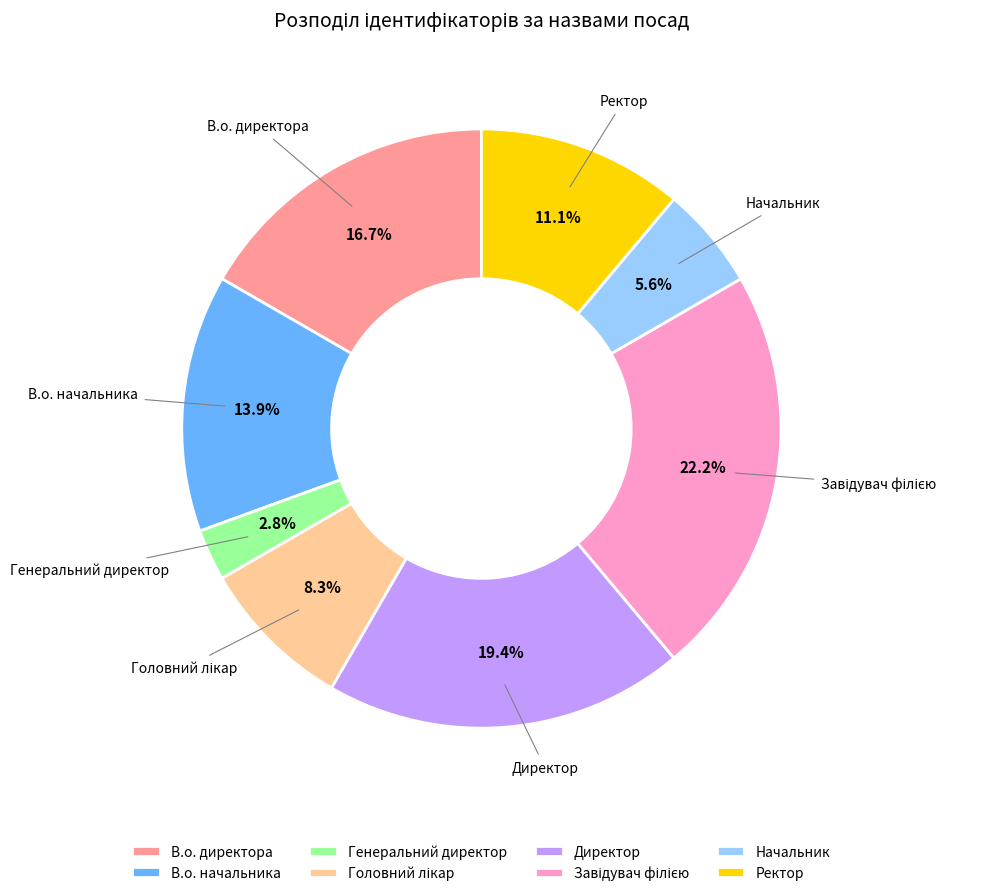

How many slices are in this pie chart?

8